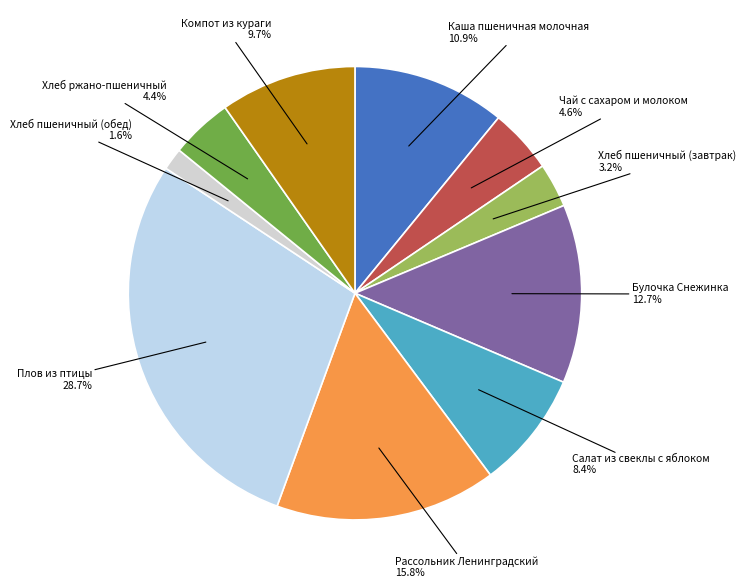

Count the number of slices in the pie.

10